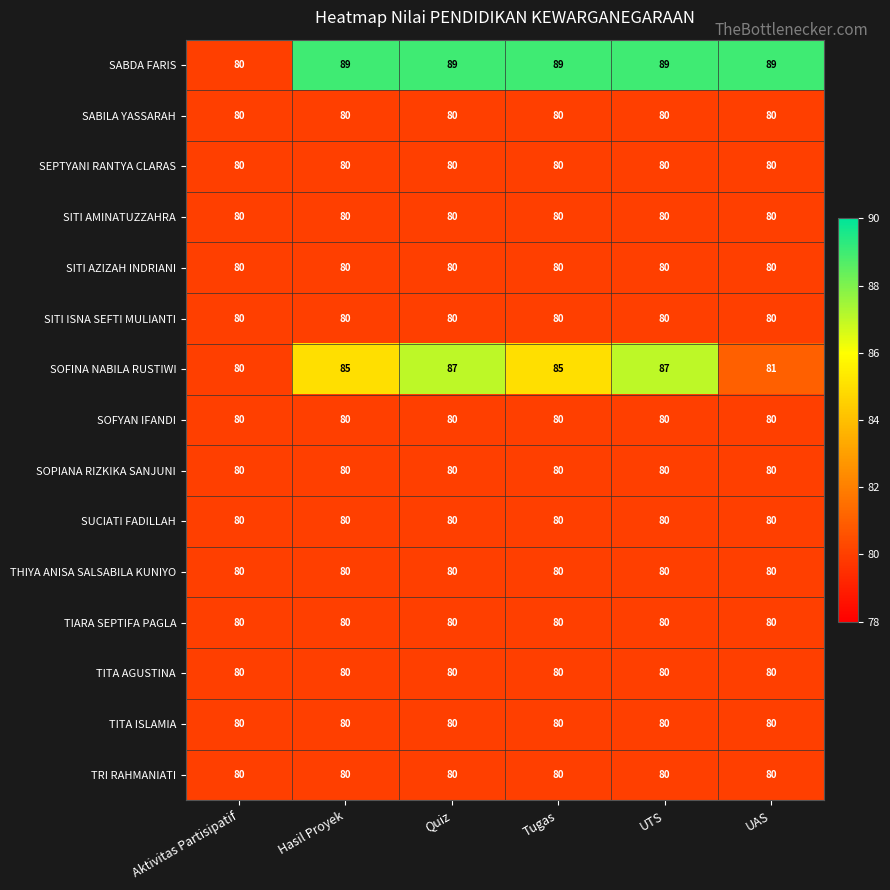

What is the maximum value for SEPTYANI RANTYA CLARAS?

80